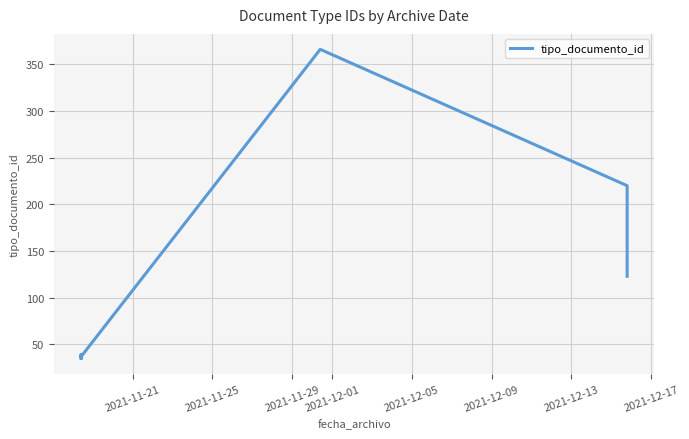

What is the value of the 9th point from the left?

123